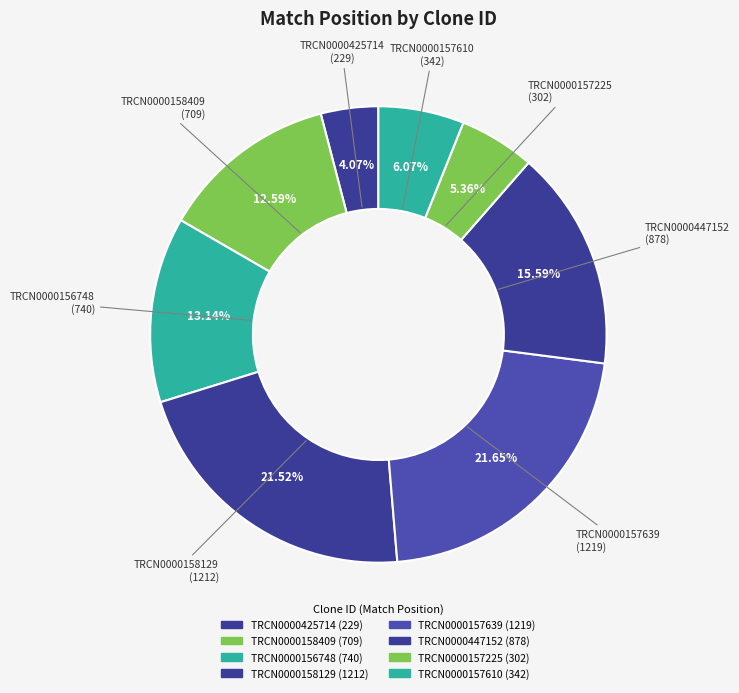

To the nearest percent, what is the average slice percentage?

12%